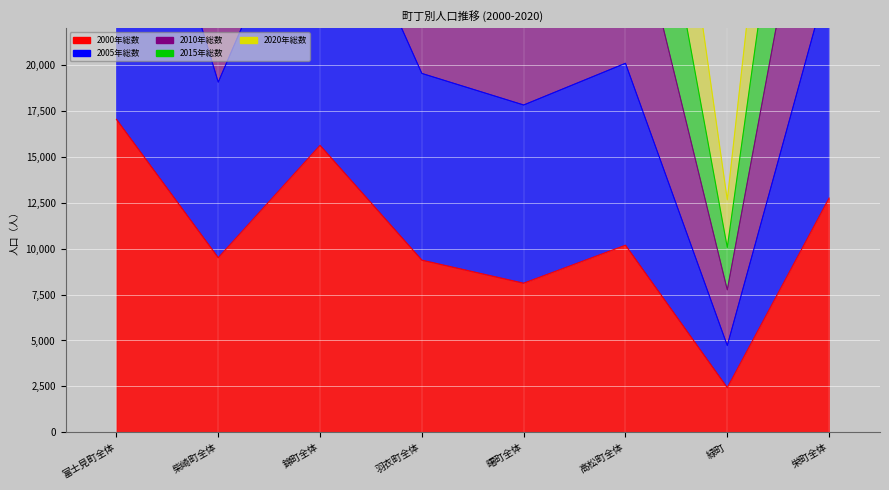

What is the label of the 7th point from the right?

柴崎町全体